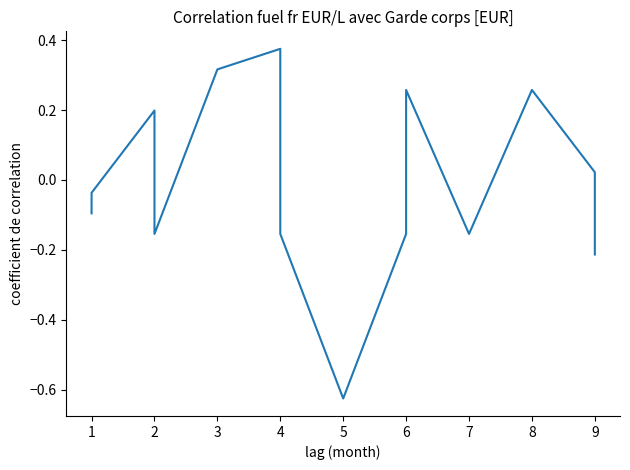

What is the difference between the maximum and minimum values?

1.0